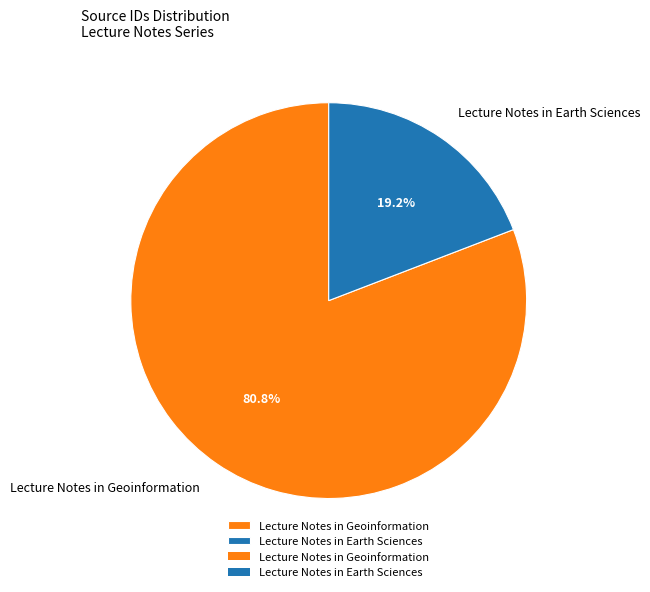

Approximately how many times larger is the value at Lecture Notes in Geoinformation compared to Lecture Notes in Earth Sciences?

4.2